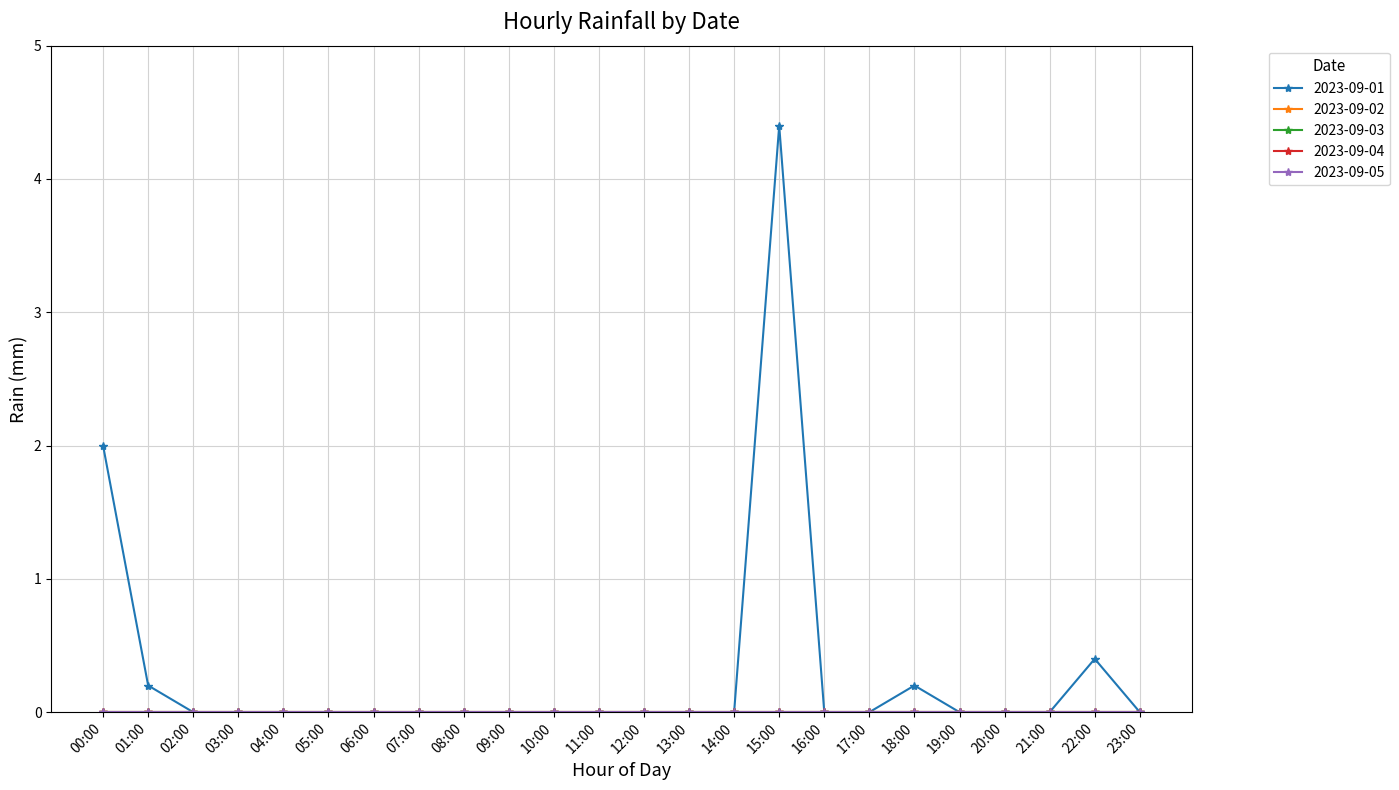

Which series has the largest range (max minus min)?

2023-09-01